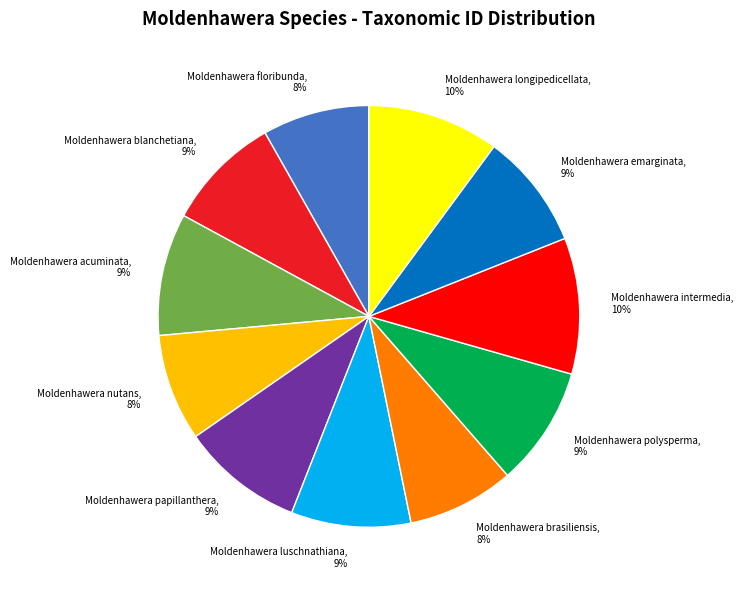

To the nearest percent, what portion does Moldenhawera longipedicellata represent?

10%